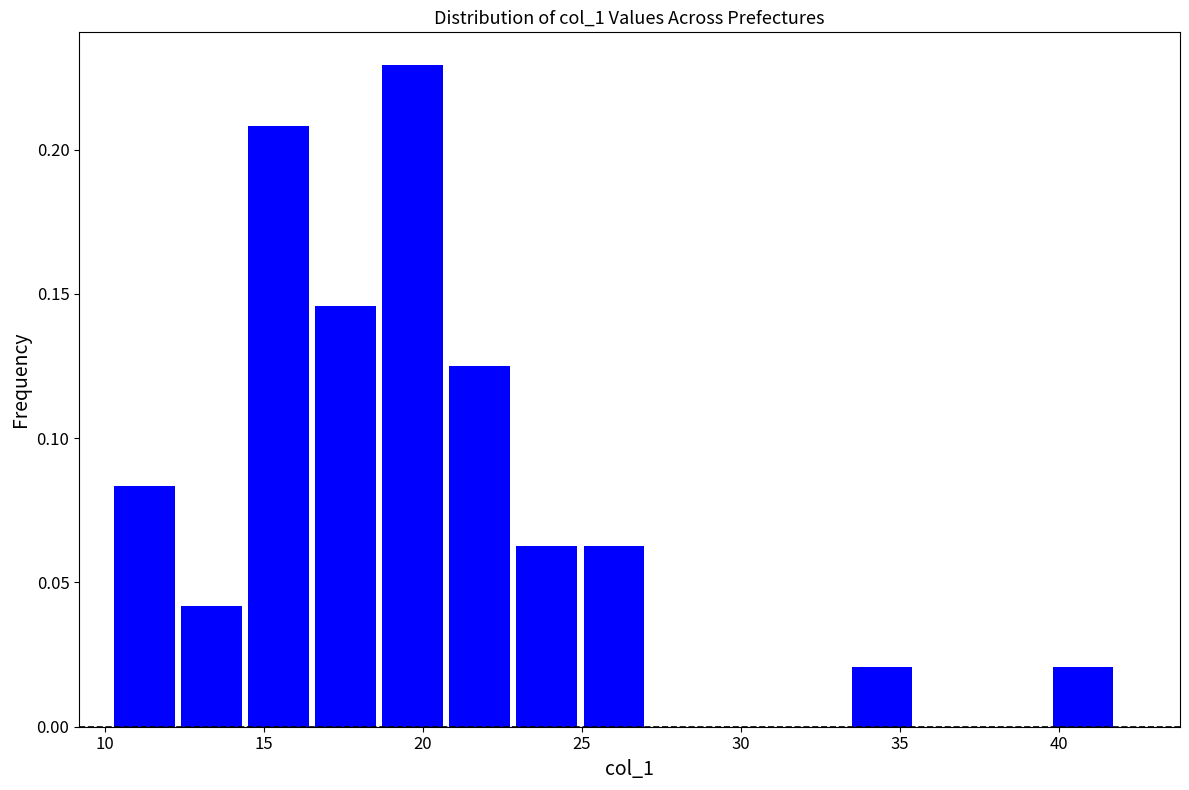

Reading left to right, list every bar in this chart as the range it spans on the x-axis followed by its height. Neither the bar edges nor the heights are printed on the chart, so give them approximately, as read against the axes.

10.0 to 12.5: 0.085
12.5 to 14.5: 0.040
14.5 to 16.5: 0.210
16.5 to 18.5: 0.145
18.5 to 20.5: 0.230
20.5 to 23.0: 0.125
23.0 to 25.0: 0.065
25.0 to 27.0: 0.065
27.0 to 29.0: 0
29.0 to 31.5: 0
31.5 to 33.5: 0
33.5 to 35.5: 0.020
35.5 to 37.5: 0
37.5 to 39.5: 0
39.5 to 42.0: 0.020